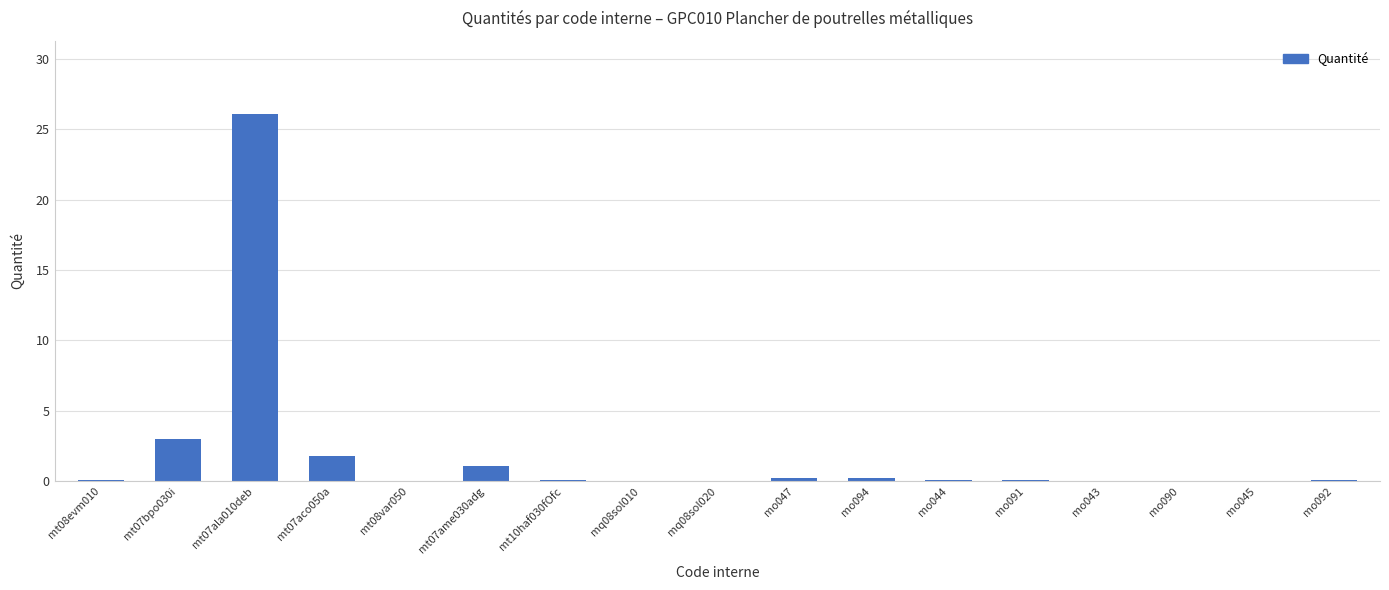

At which label is the value closest to 13?

mt07bpo030i